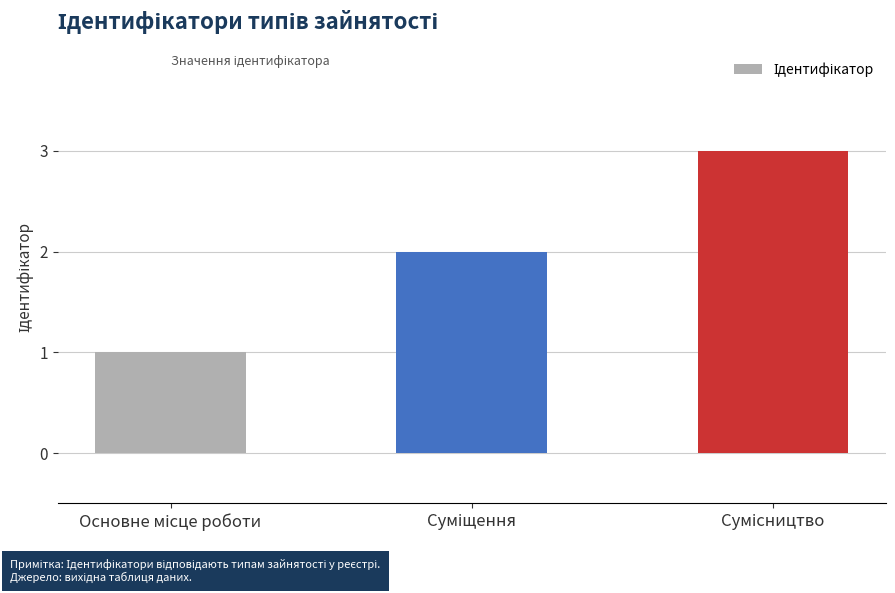

What is the sum of all values?

6